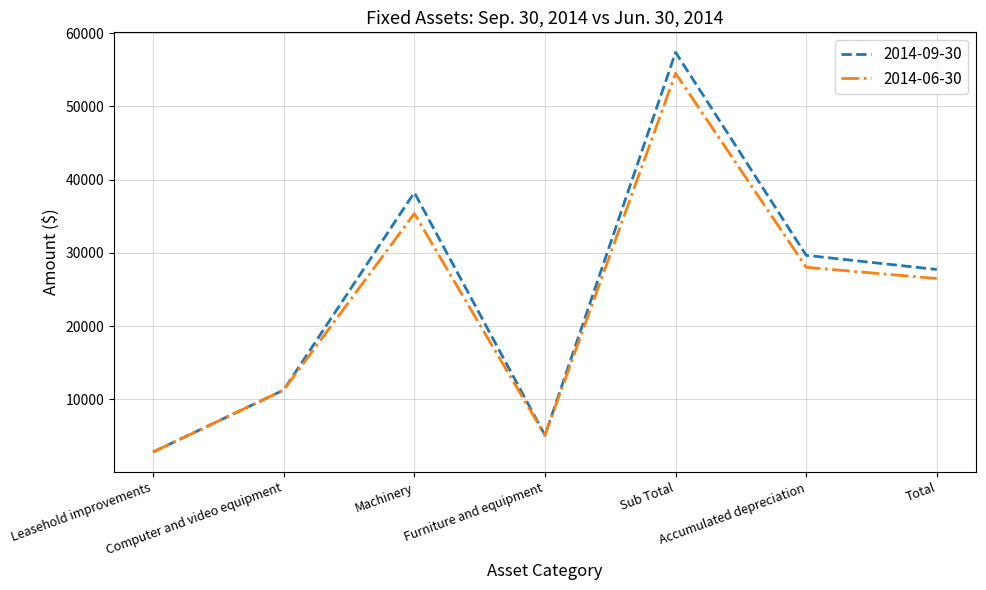

What is the sum of all 2014-09-30 values?

172170